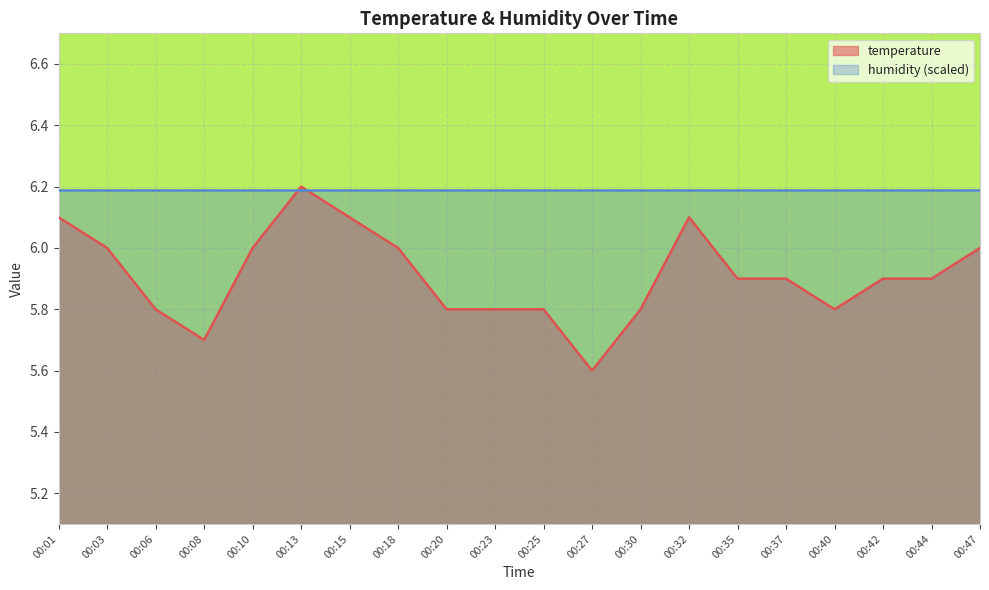

How many points are higher than both their immediate neighbors (excluding endpoints)?

2